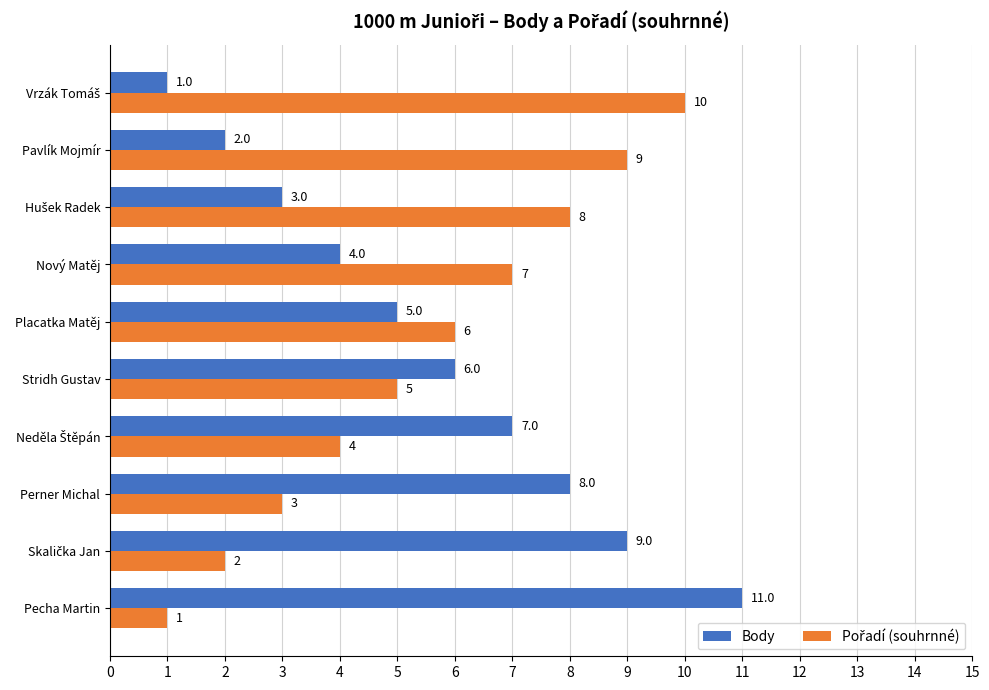

What is the difference between the Body values at Pecha Martin and Stridh Gustav?

5